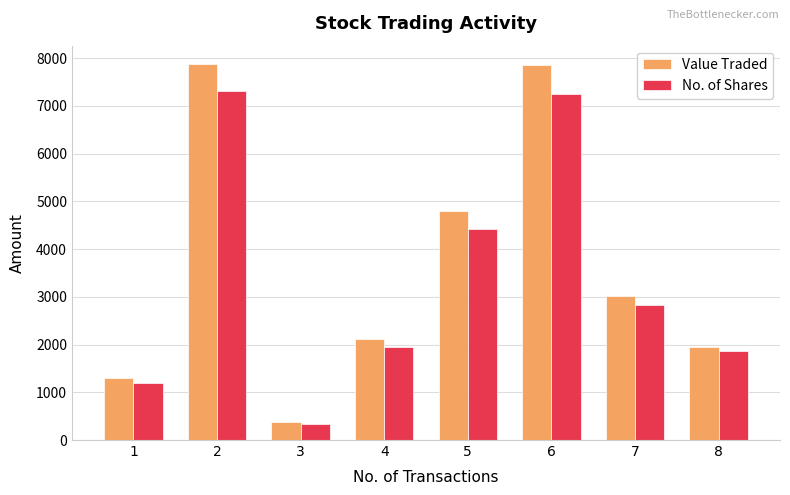

How many bars are there in total?

16